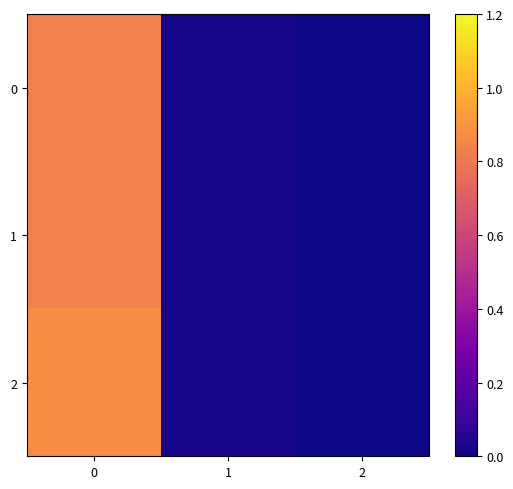

Which series has the largest total across all categories?

2